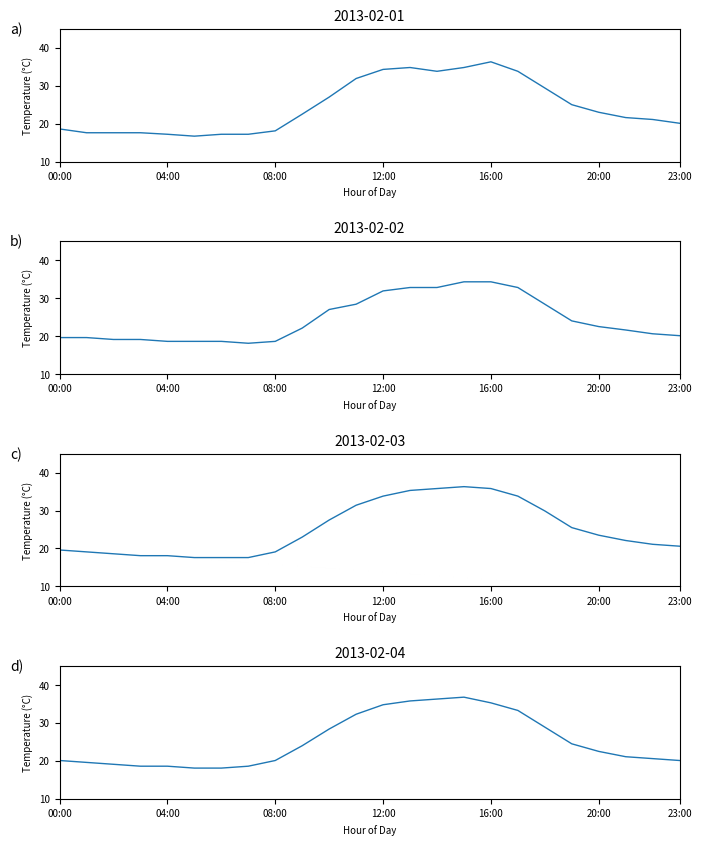

The value of 2013-02-03 at 23:00 is 5.3. True or false?

False